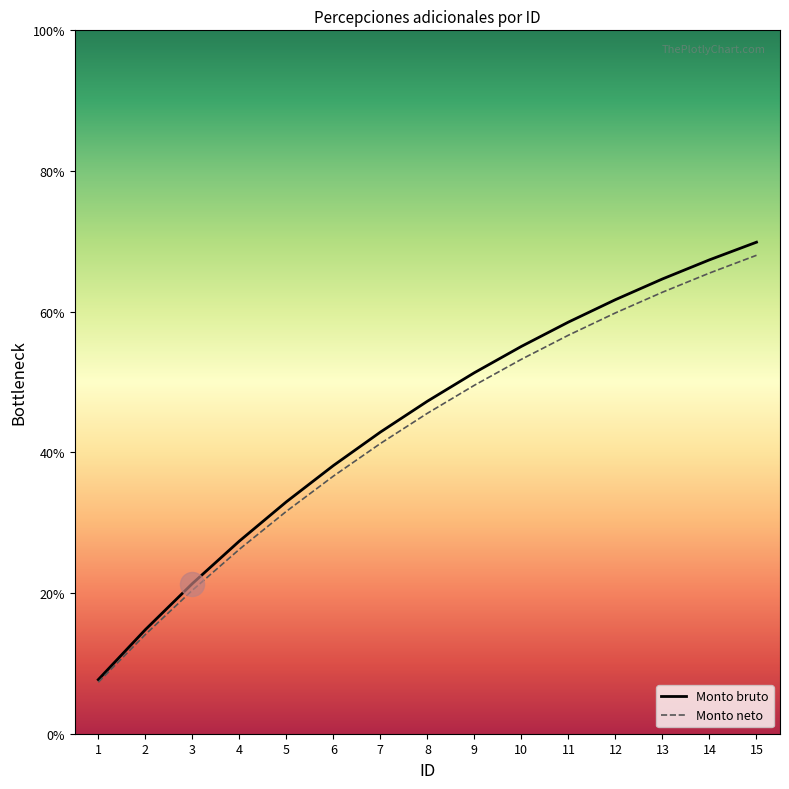

Is the value of Monto bruto at 15 greater than the value of Monto neto at 7?

Yes